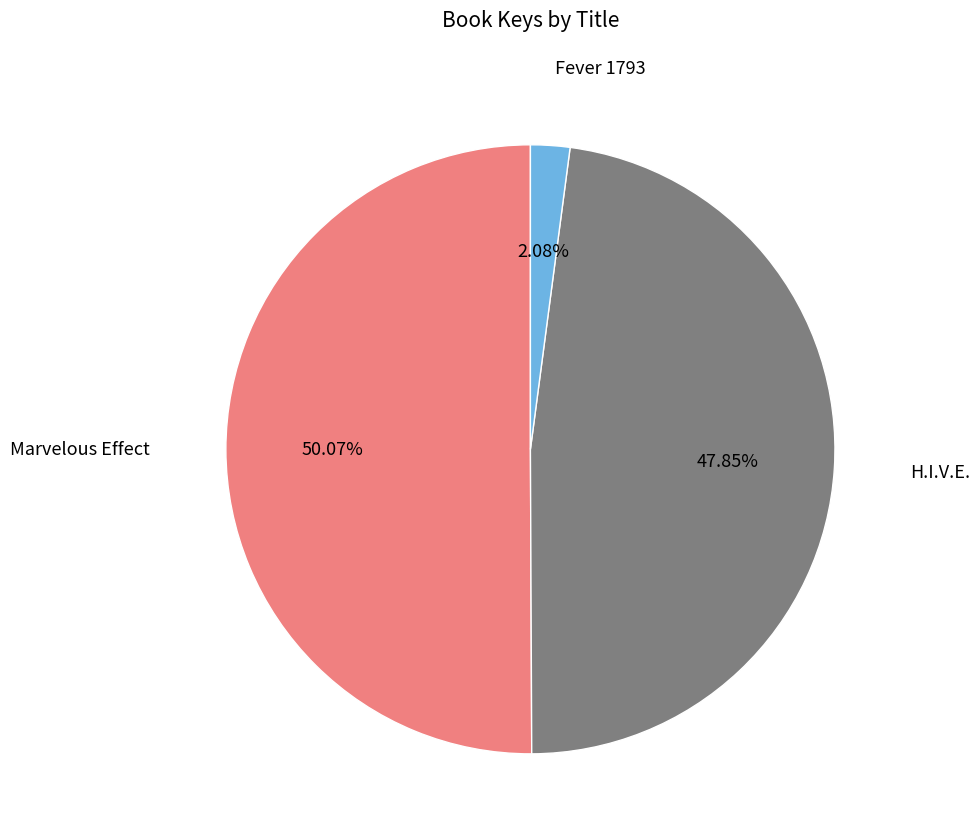

Count the number of slices in the pie.

3